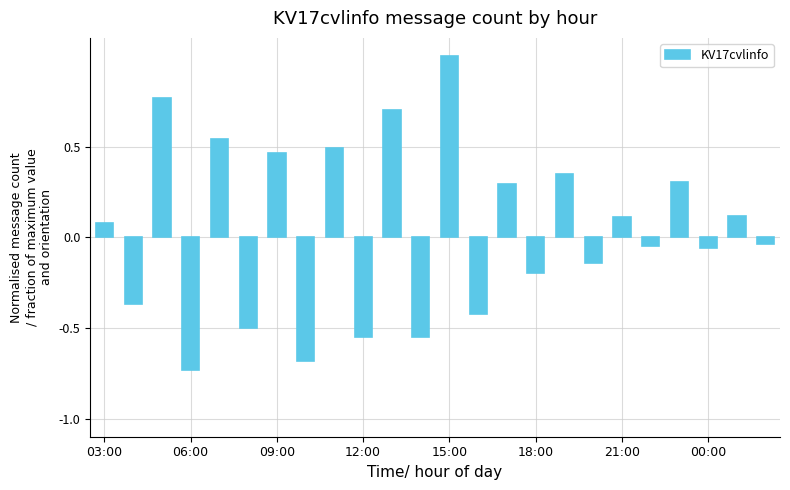

What is the greatest value displayed?

1.0